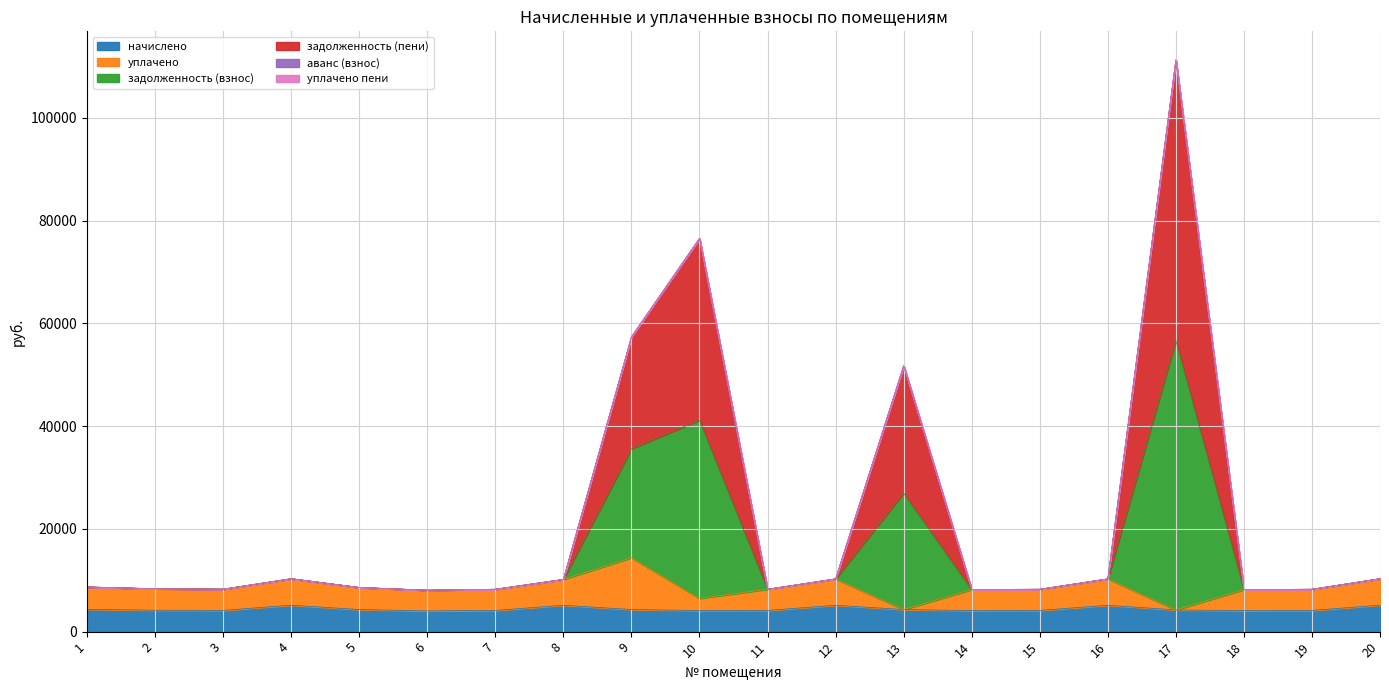

What is the total value across all series at 6?

8064.7